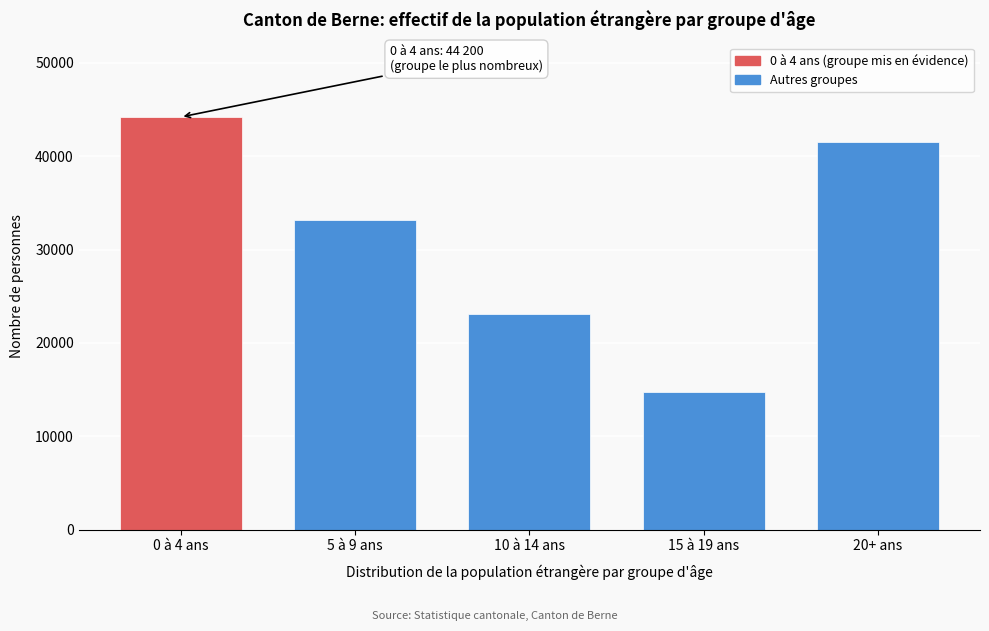

Reading left to right, what are all the values shown in this chart?

0 à 4 ans=44200	5 à 9 ans=33149	10 à 14 ans=23069	15 à 19 ans=14747	20+ ans=41569